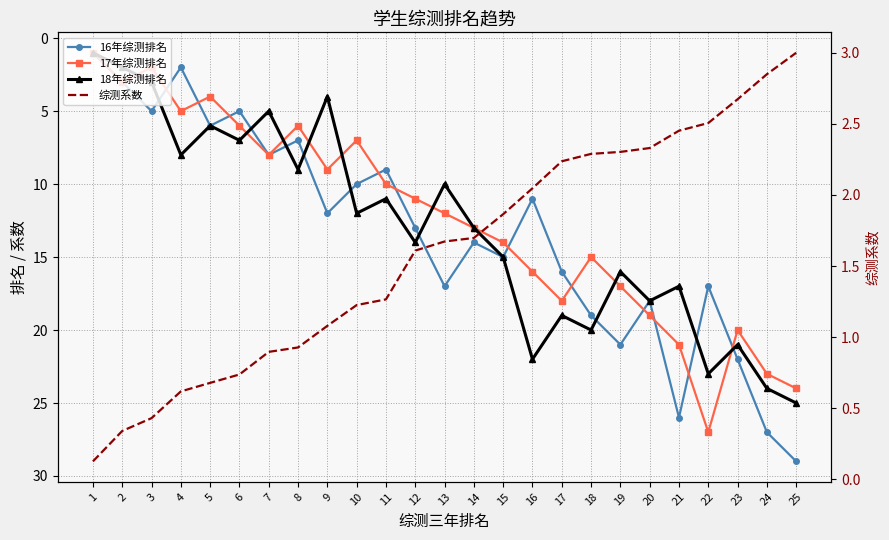

What is the difference between the 17年综测排名 values at 13 and 6?

6.0